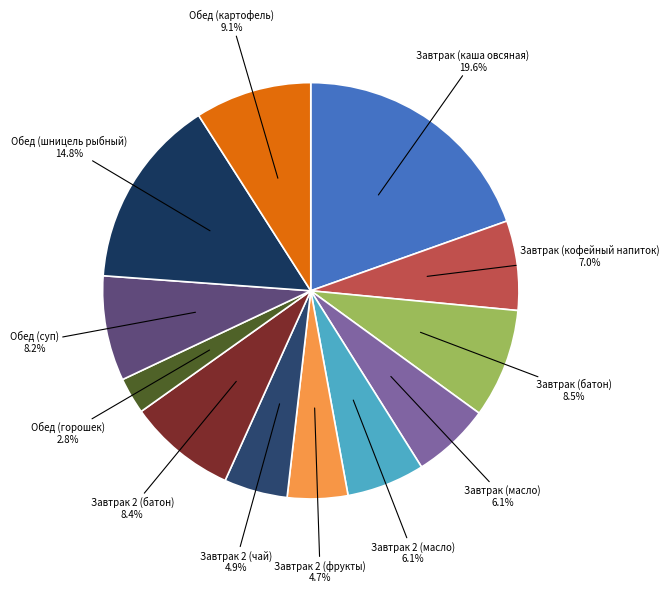

Does any single category account for the majority?

No